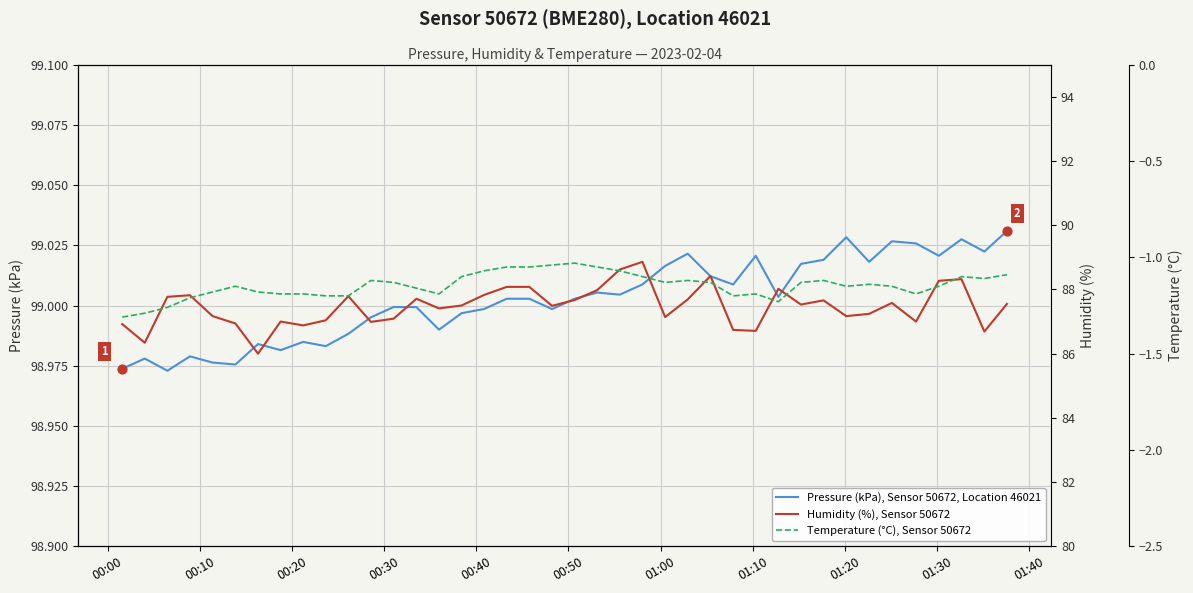

Which series has the largest Y range (max minus min)?

Humidity (%), Sensor 50672